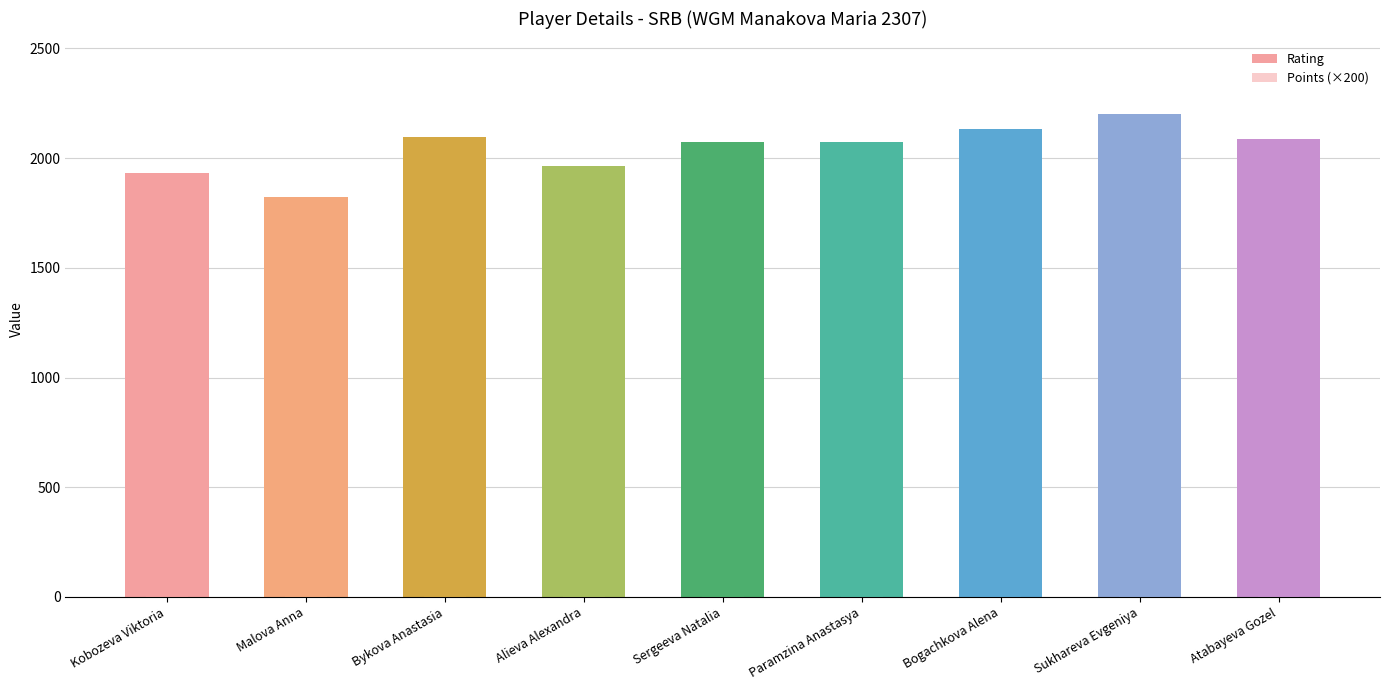

What is the value of the Points (×200) bar at the 7th from the left?

1000